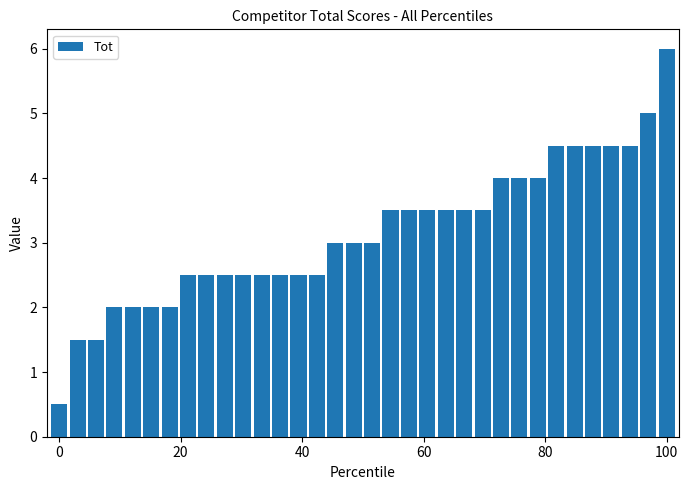

What is the average value?

3.1